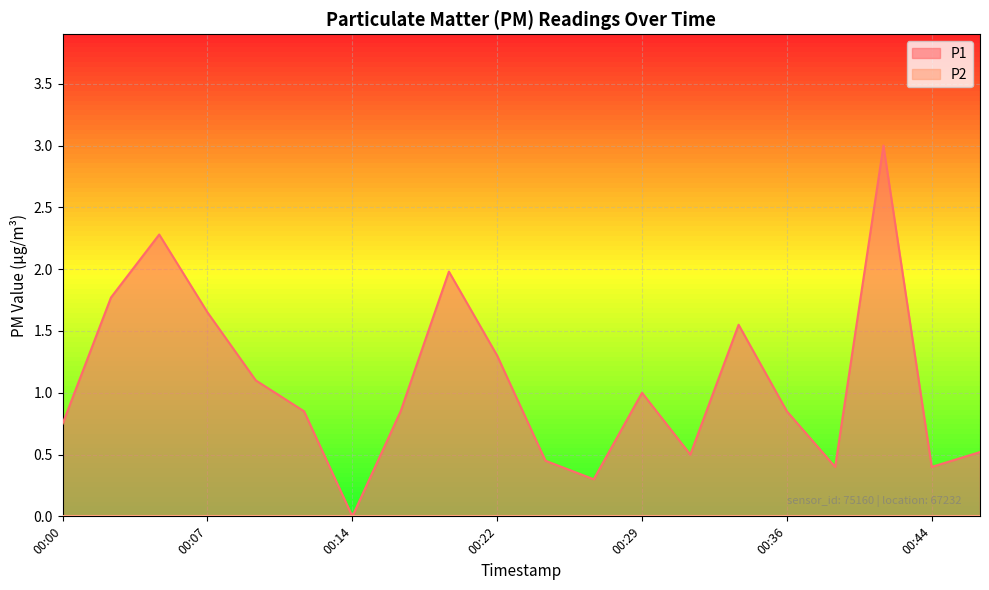

List the labels in order of value, smallest first.

00:14, 00:26, 00:39, 00:44, 00:24, 00:31, 00:46, 00:00, 00:12, 00:17, 00:36, 00:29, 00:09, 00:22, 00:34, 00:07, 00:02, 00:19, 00:04, 00:41